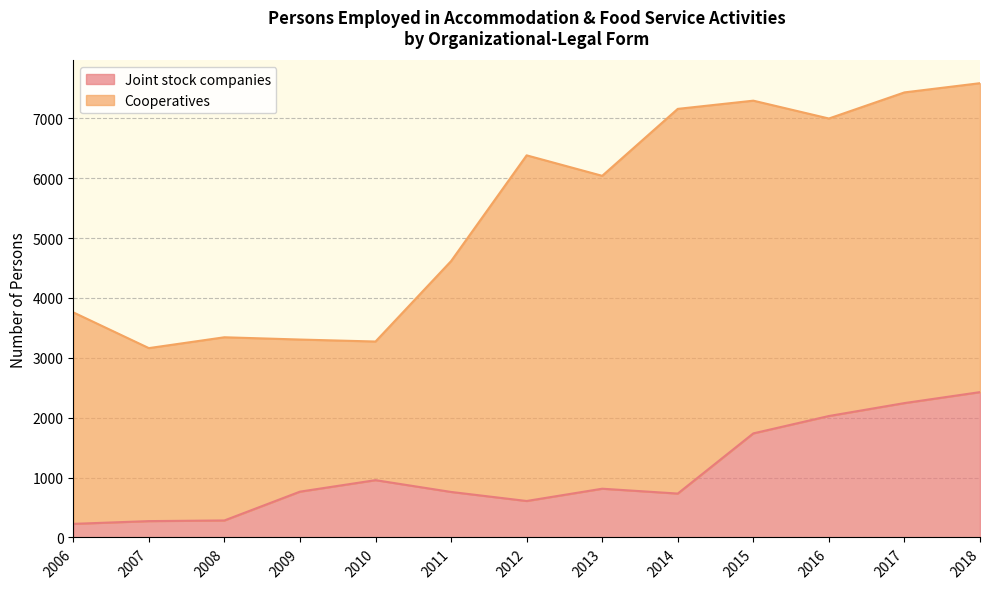

What is the sum of all values?

13859